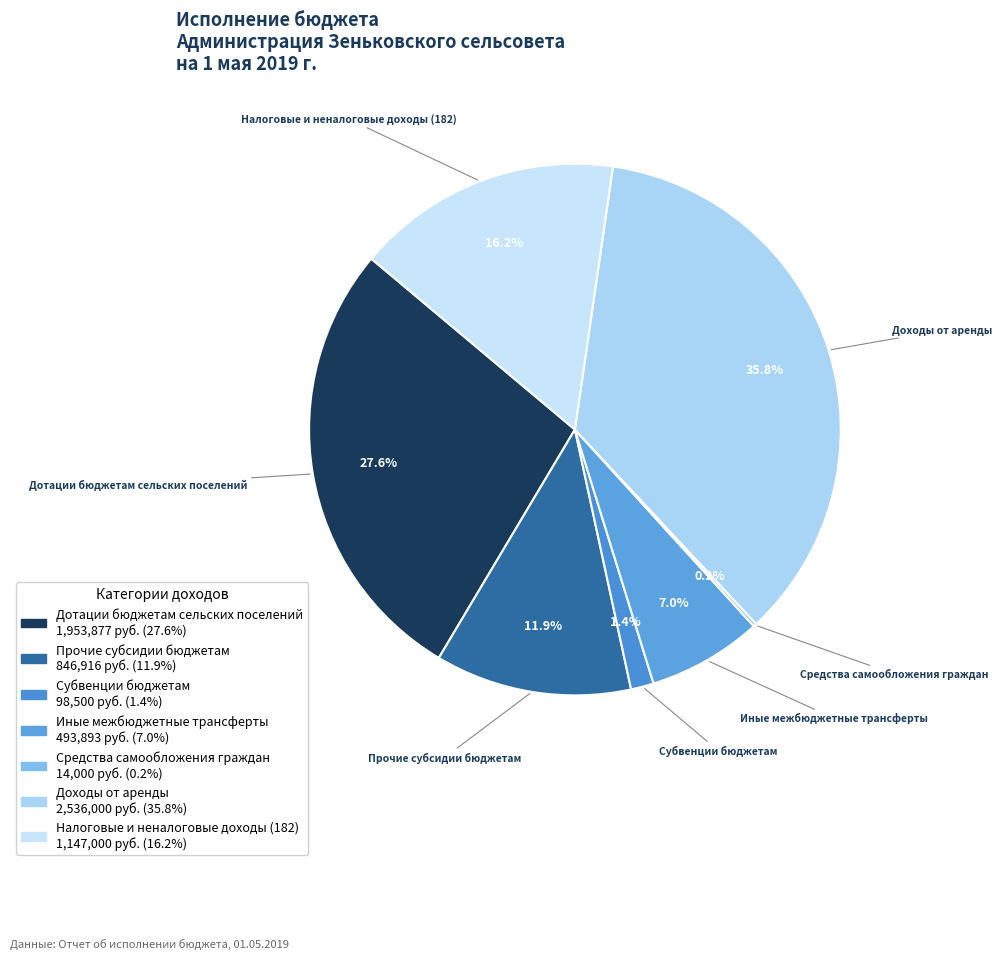

Which slice is the largest?

Доходы от аренды